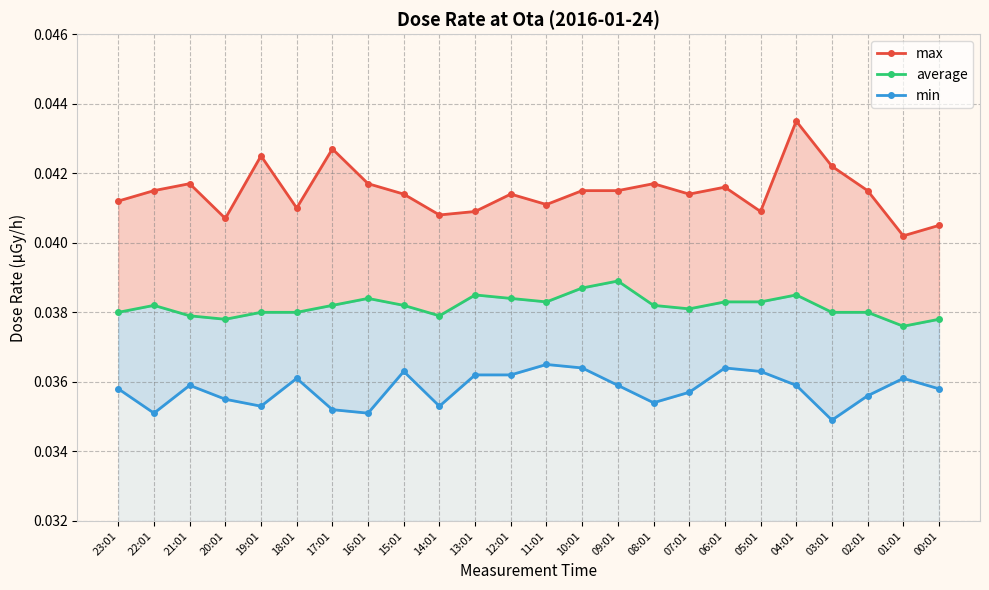

How many distinct data groups are displayed?

3